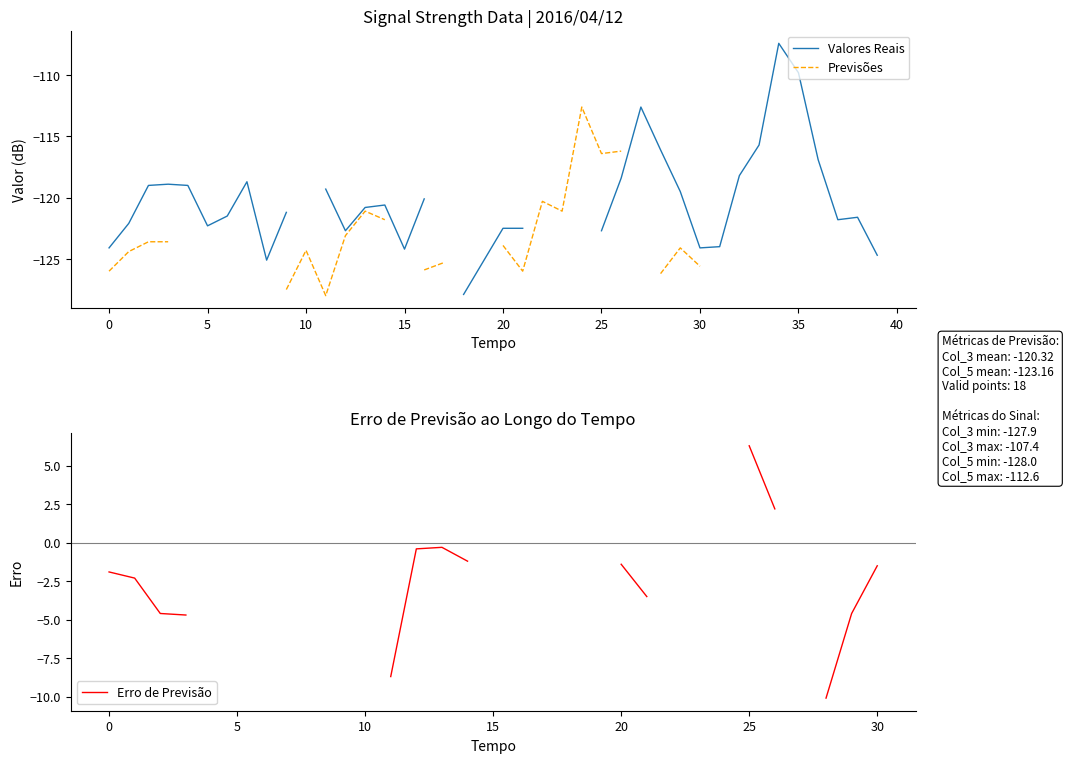

At 32, list the series in order from smallest to largest.

Valores Reais, Previsões, Erro de Previsão